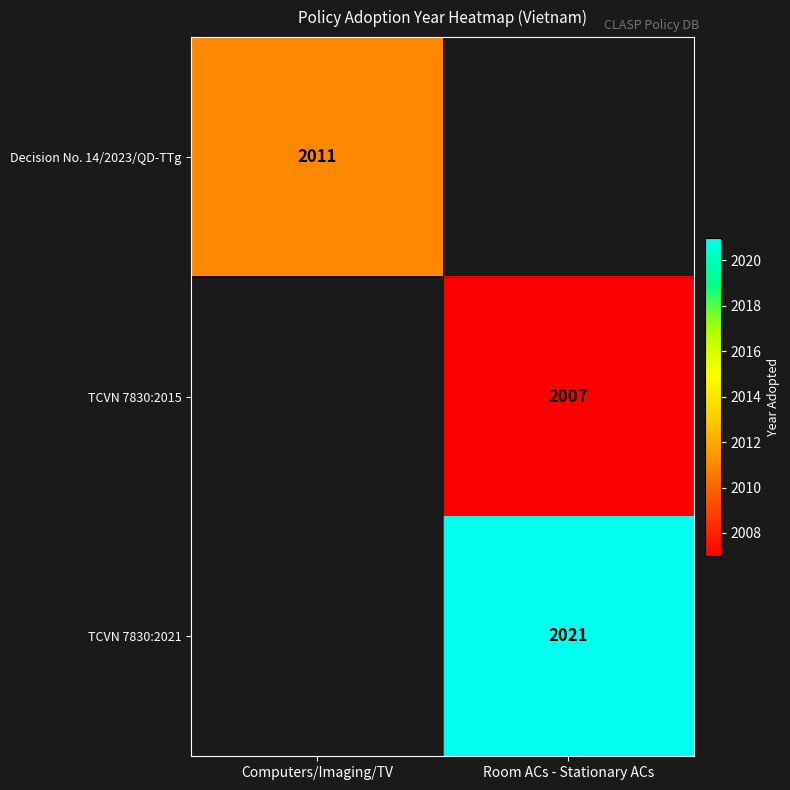

True or false: Decision No. 14/2023/QD-TTg has a value of 3604 at Computers/Imaging/TV.

False